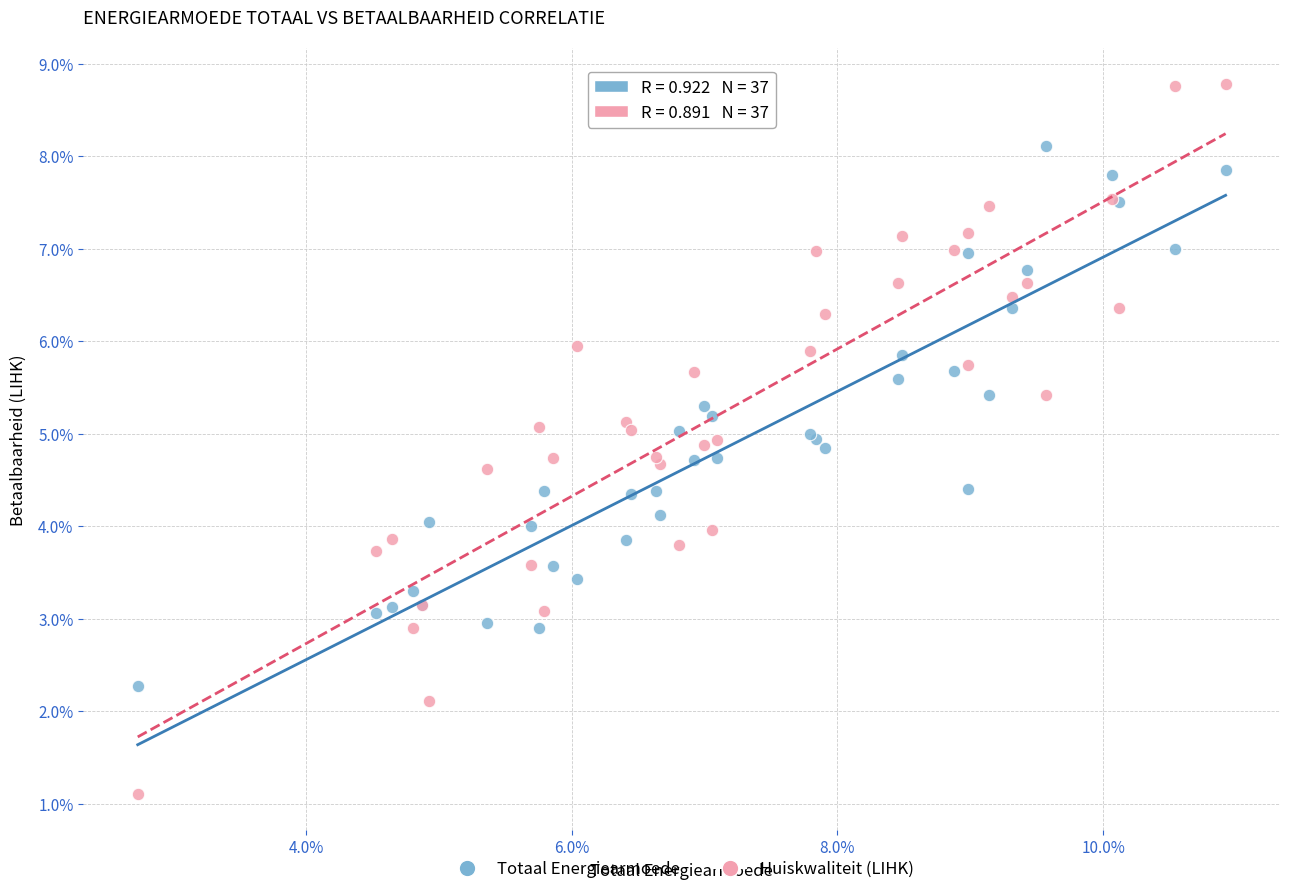

Which series has the largest Y range (max minus min)?

Huiskwaliteit (LIHK)